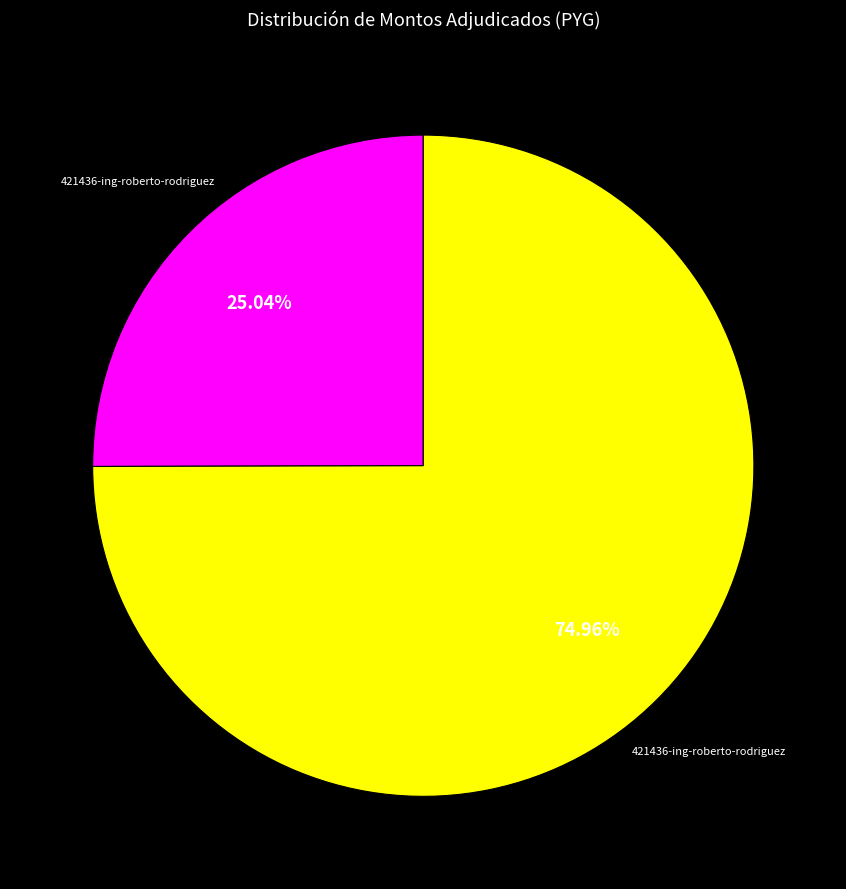

Is there any slice that represents more than half of the pie?

Yes